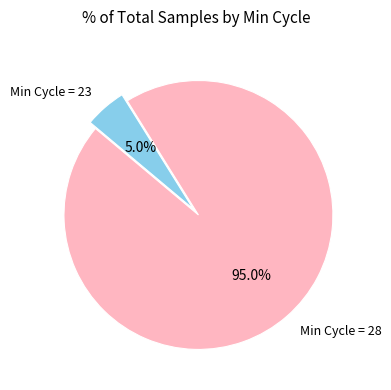

Between Min Cycle = 23 and Min Cycle = 28, which is larger?

Min Cycle = 28